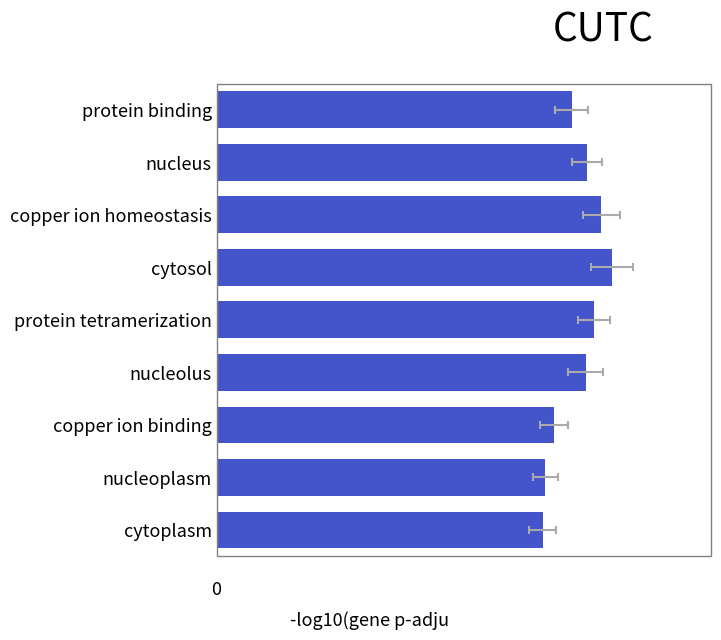

Rank the categories by value from highest to lowest.

cytosol, copper ion homeostasis, protein tetramerization, nucleus, nucleolus, protein binding, copper ion binding, nucleoplasm, cytoplasm